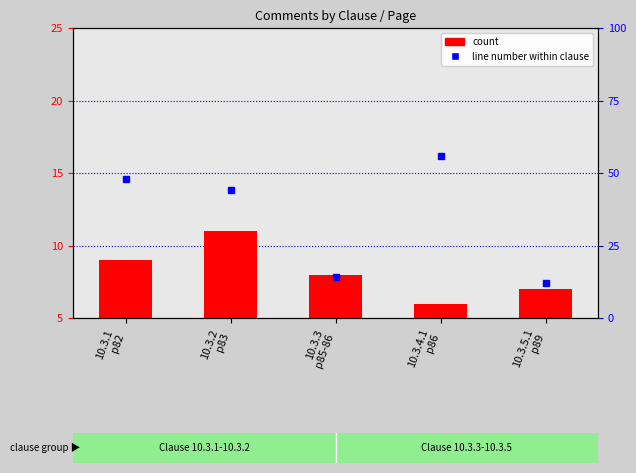

Count the number of categories in the chart.

5